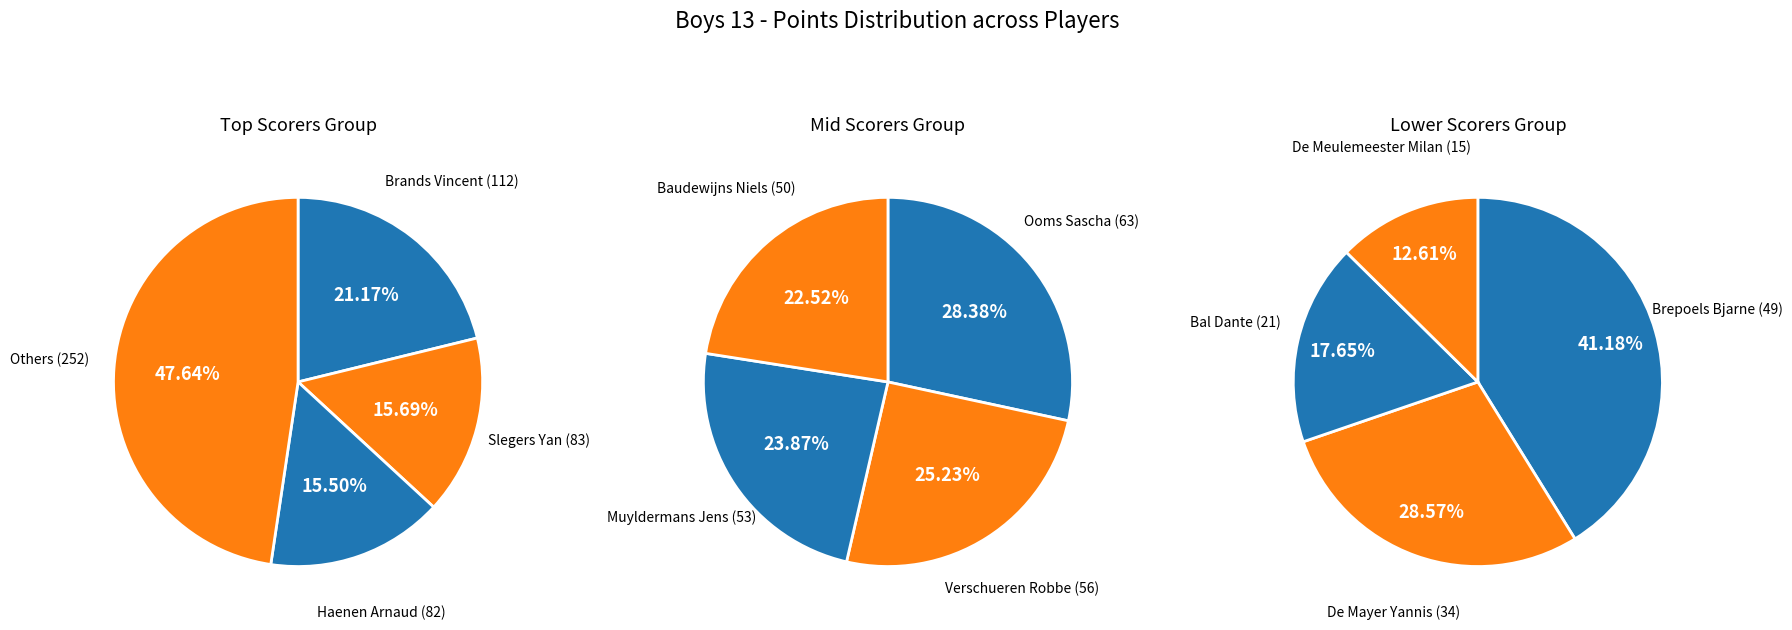

Is there any slice that represents more than half of the pie?

No